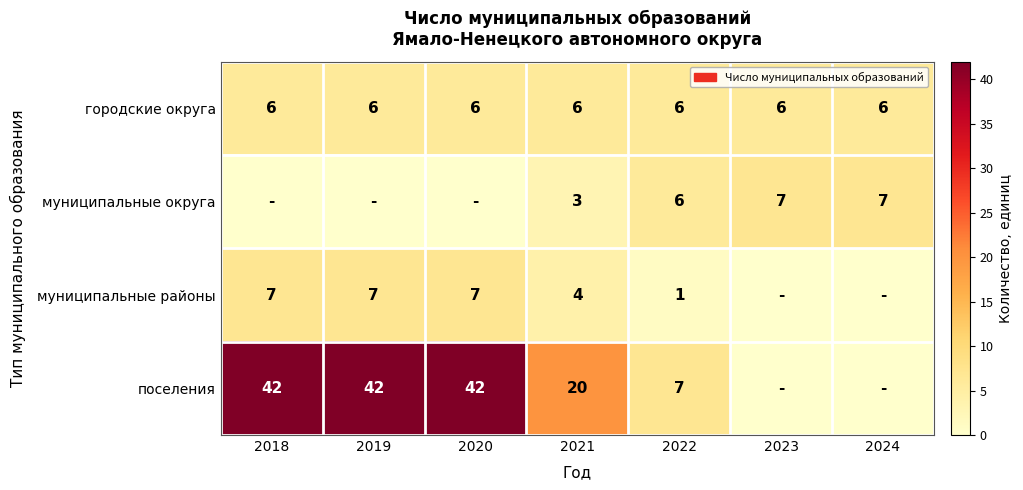

What is the lowest value of the городские округа series?

6